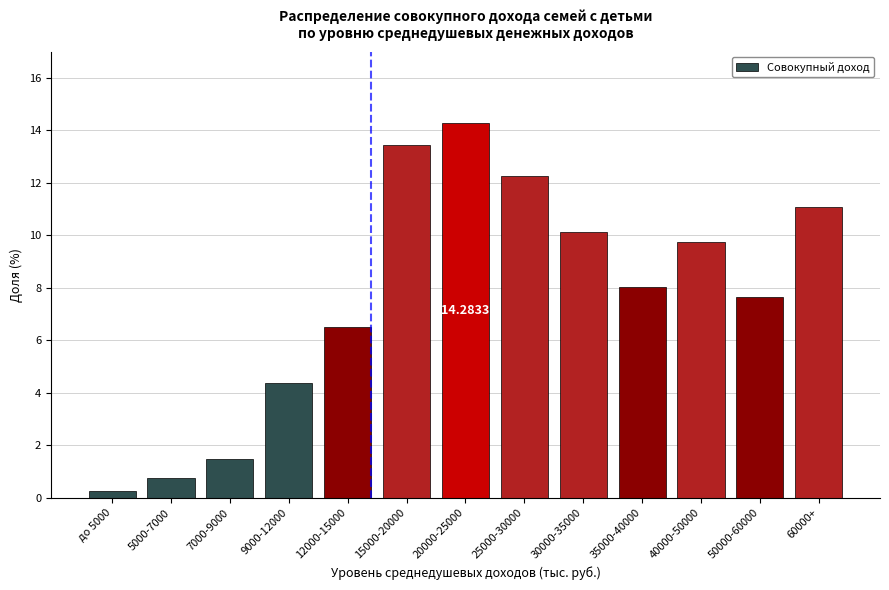

What is the change in value from 5000-7000 to 9000-12000?

+3.6